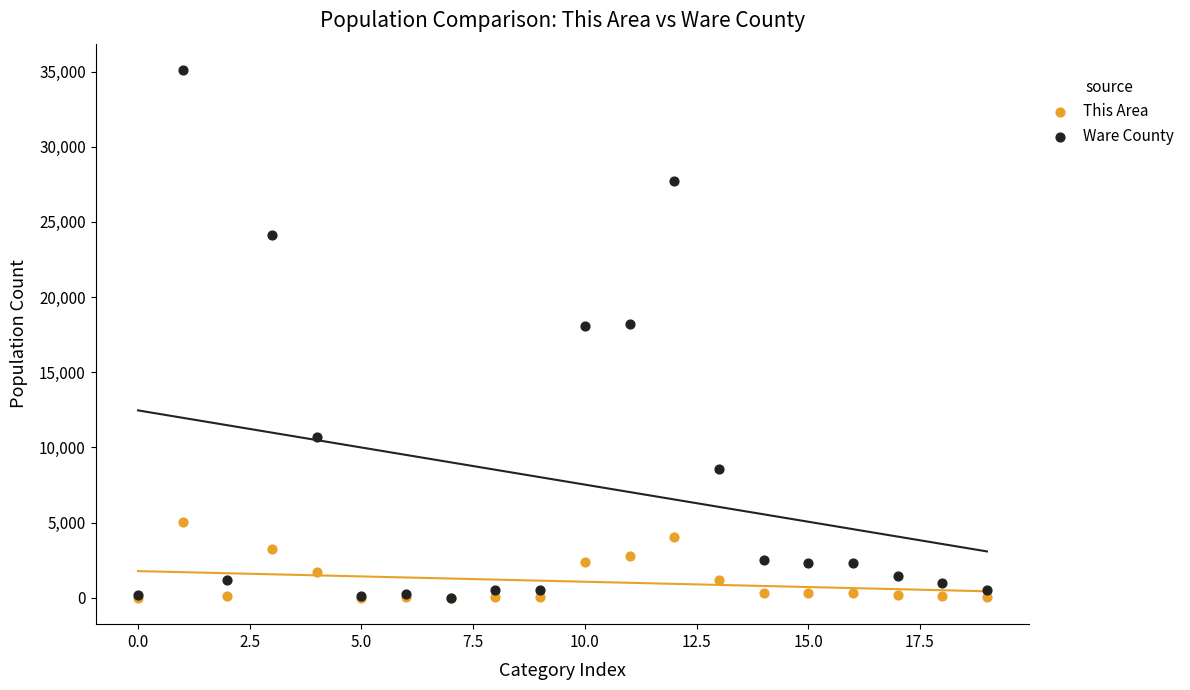

Which series reaches the maximum Y coordinate?

Ware County